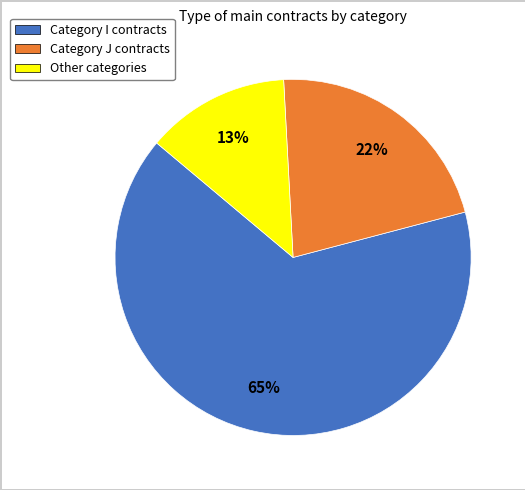

The Category I contracts slice represents 78% of the pie. True or false?

False